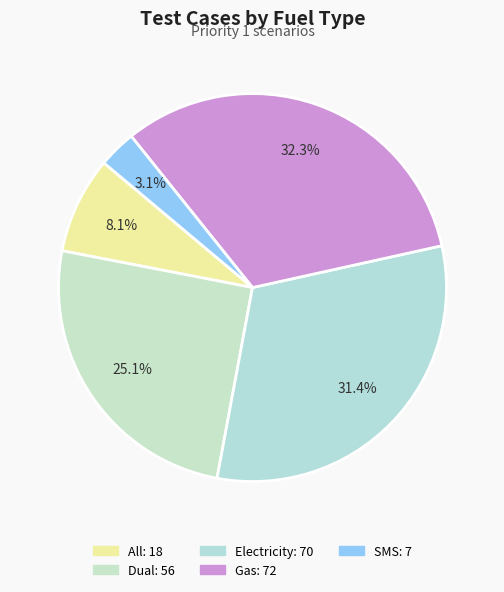

How many slices are in this pie chart?

5